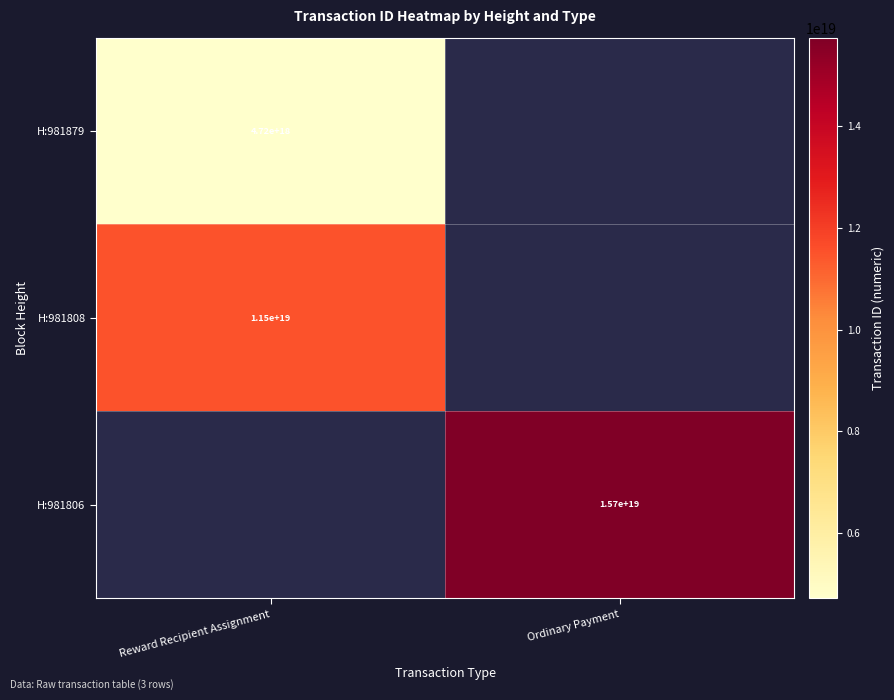

Is it true that H:981808 equals 4949361312997259264 at Reward Recipient Assignment?

False